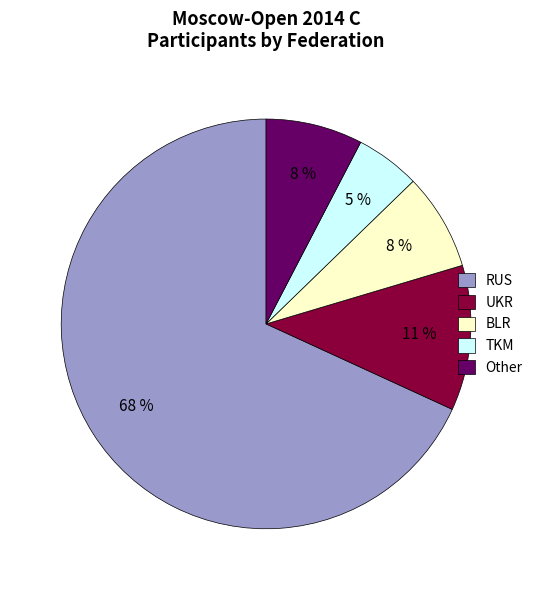

To the nearest percent, what portion does BLR represent?

8%